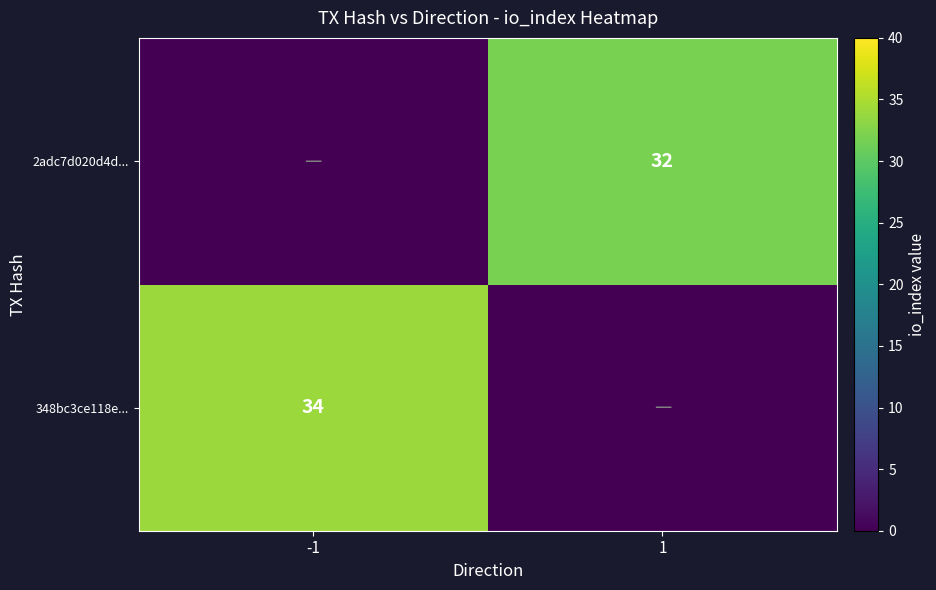

Is it true that 2adc7d020d4d... equals 32 at 1?

True